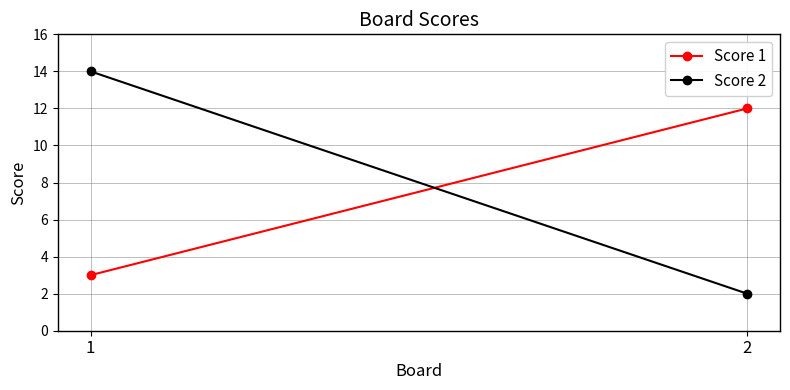

At 2, list the series in order from smallest to largest.

Score 2, Score 1